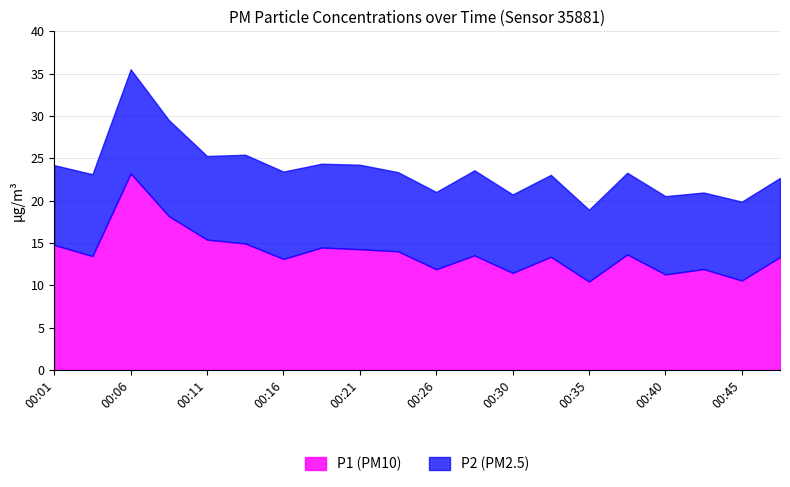

What is the value of the P1 point at the 6th from the left?

14.9